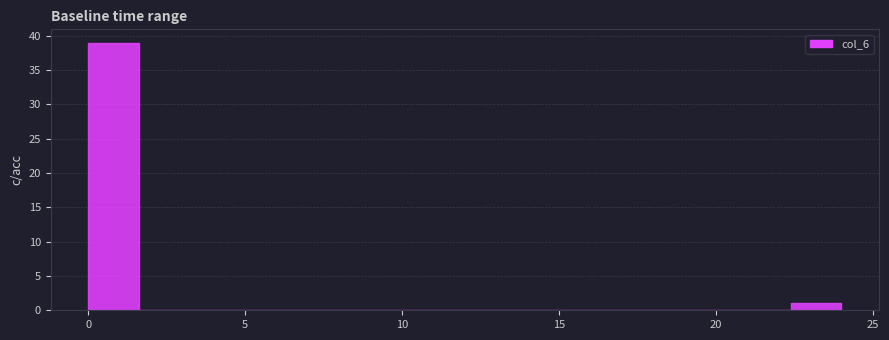

Around what value on the x-axis is the tallest bar? Give the approximate position of its centre, as read against the axis.

1.0